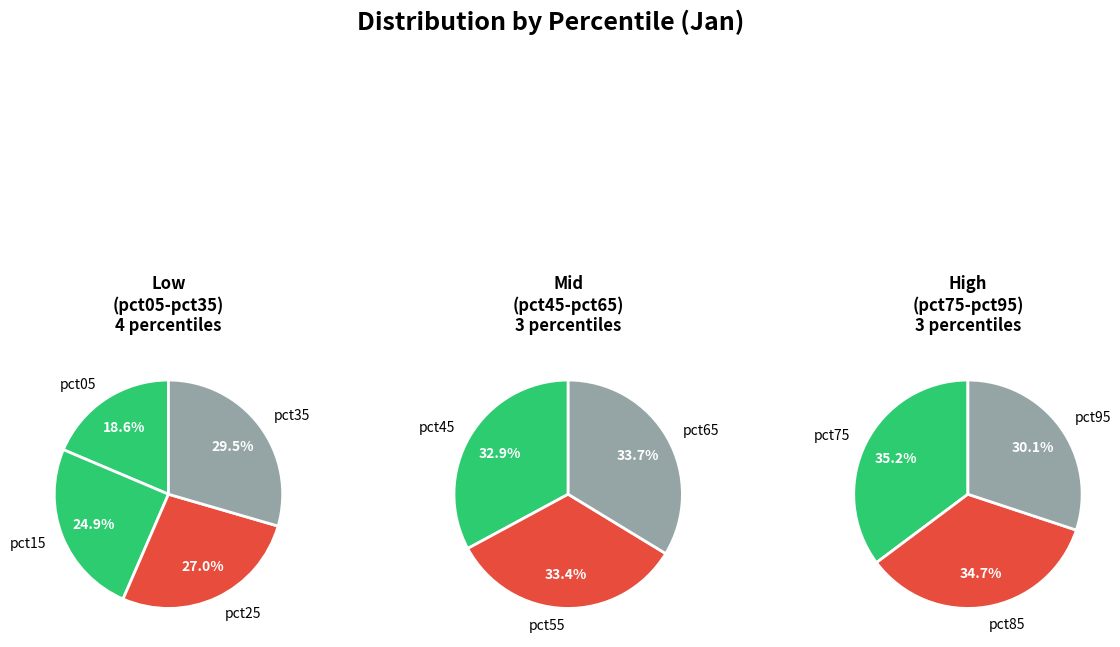

How many slices are in this pie chart?

10